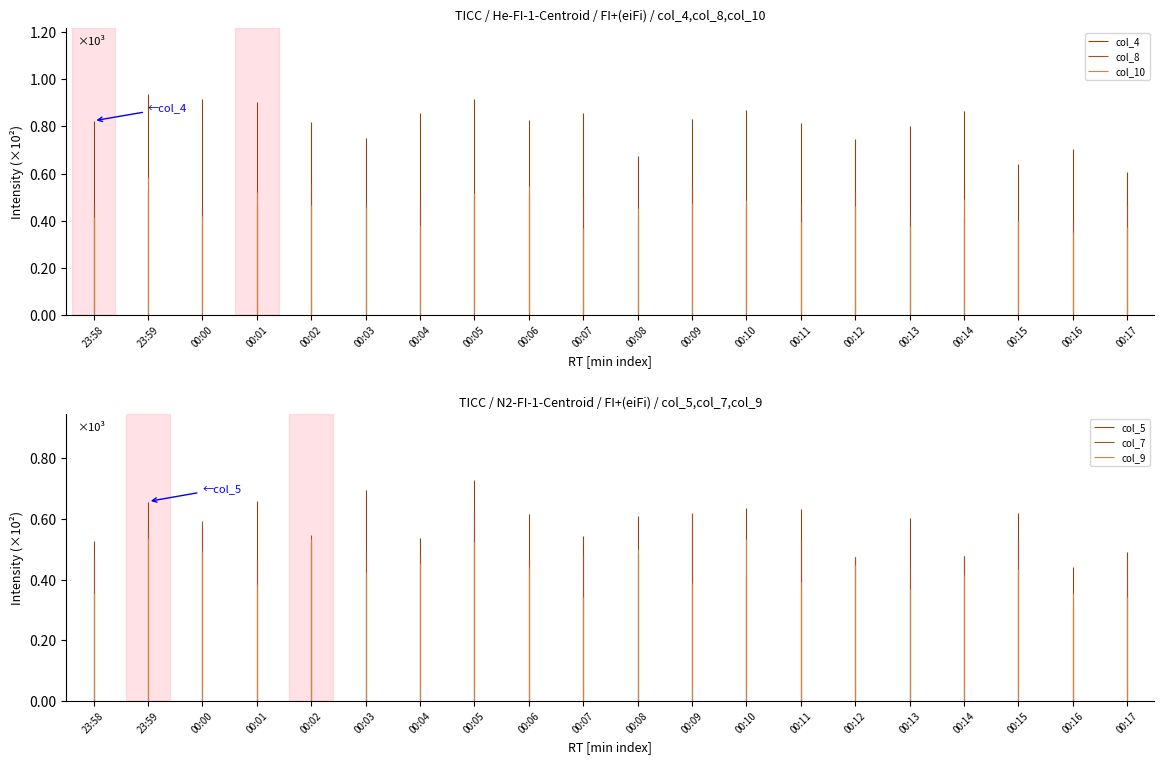

Which series has the widest spread of values?

col_4